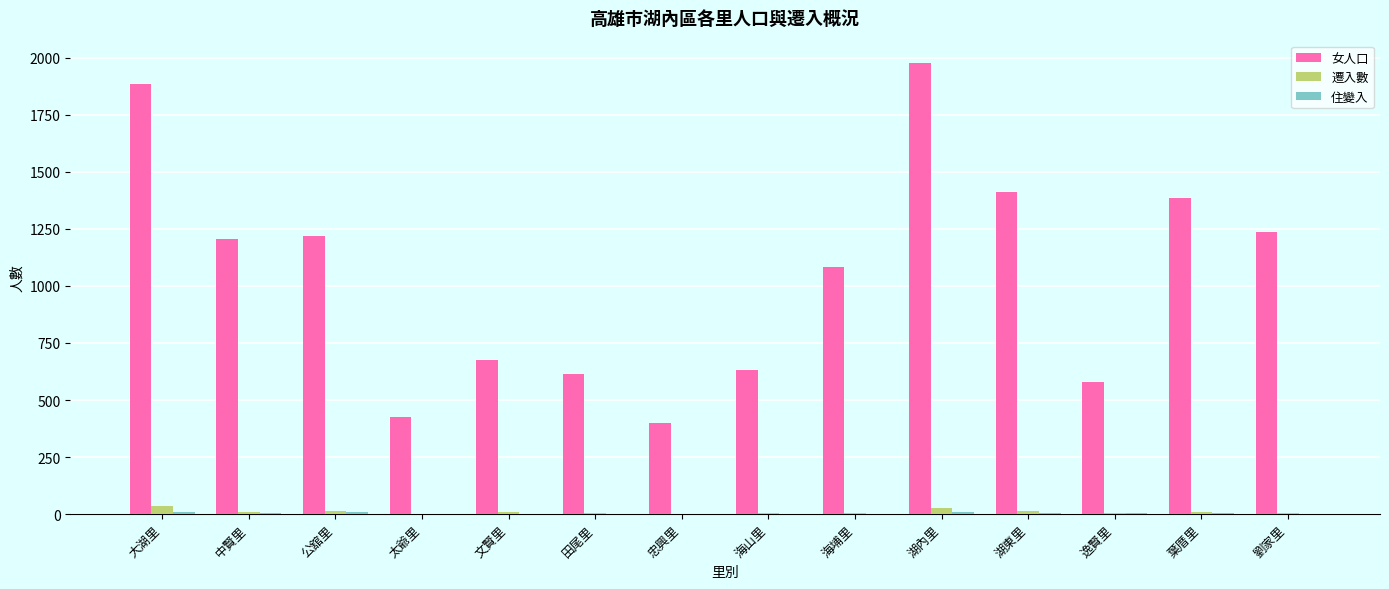

What is the maximum value shown in the chart?

1977